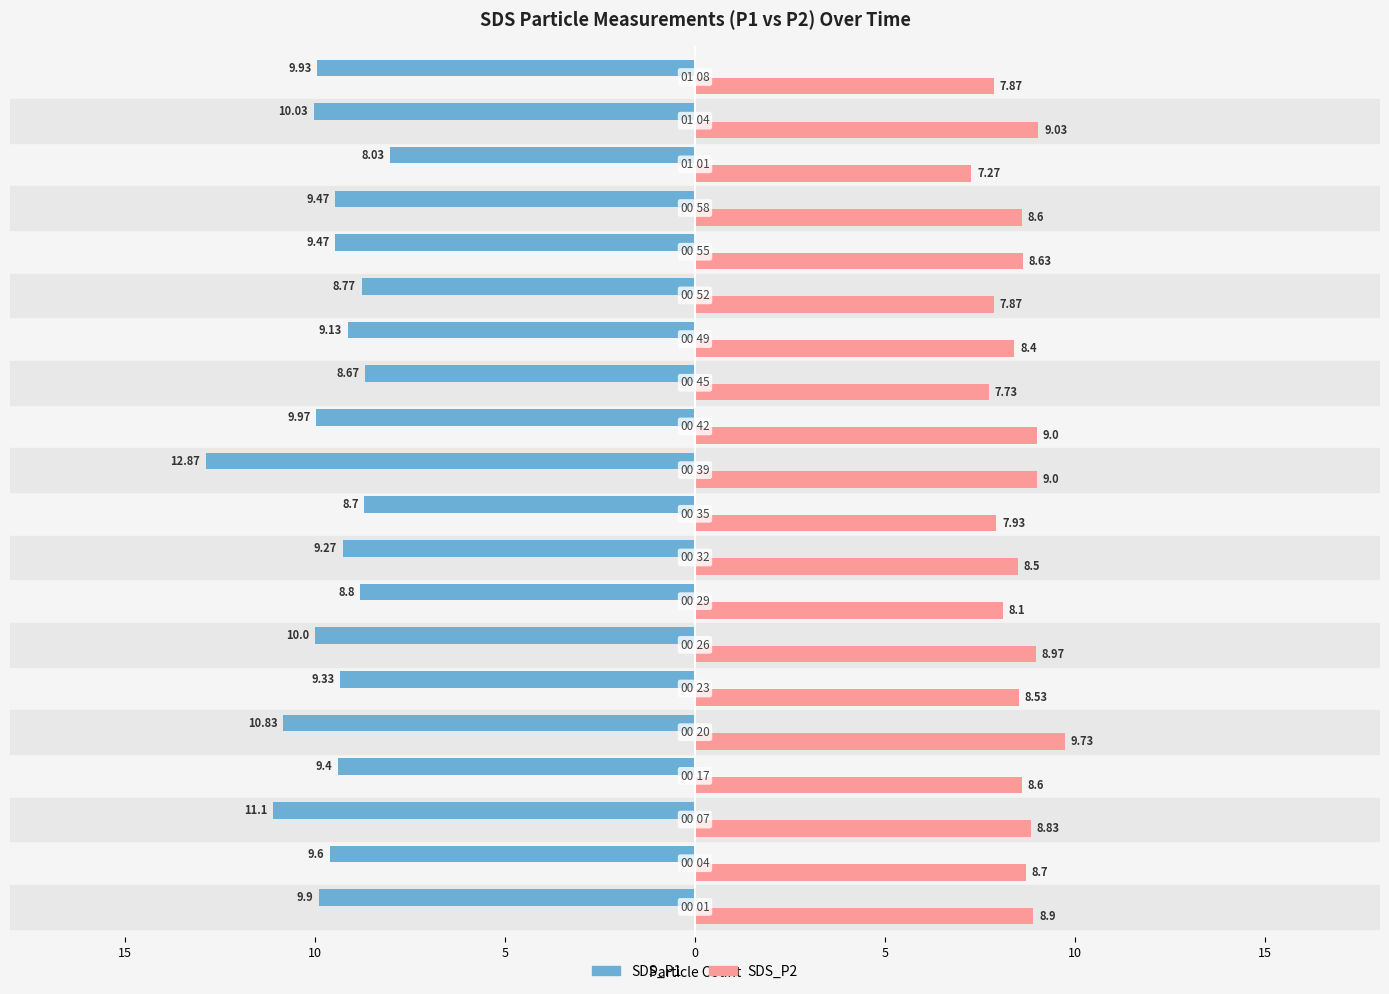

What are all the series names shown in the legend?

SDS_P1, SDS_P2